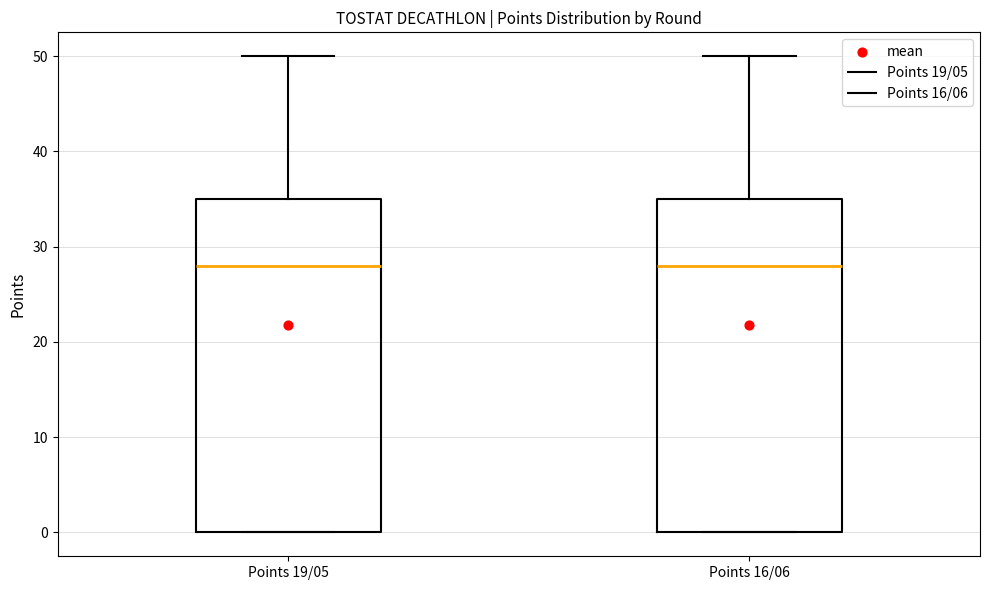

Where is the lower edge of the box for Points 19/05 on the y-axis? The values are not printed on the chart, so give them approximately, as read against the axis.

0